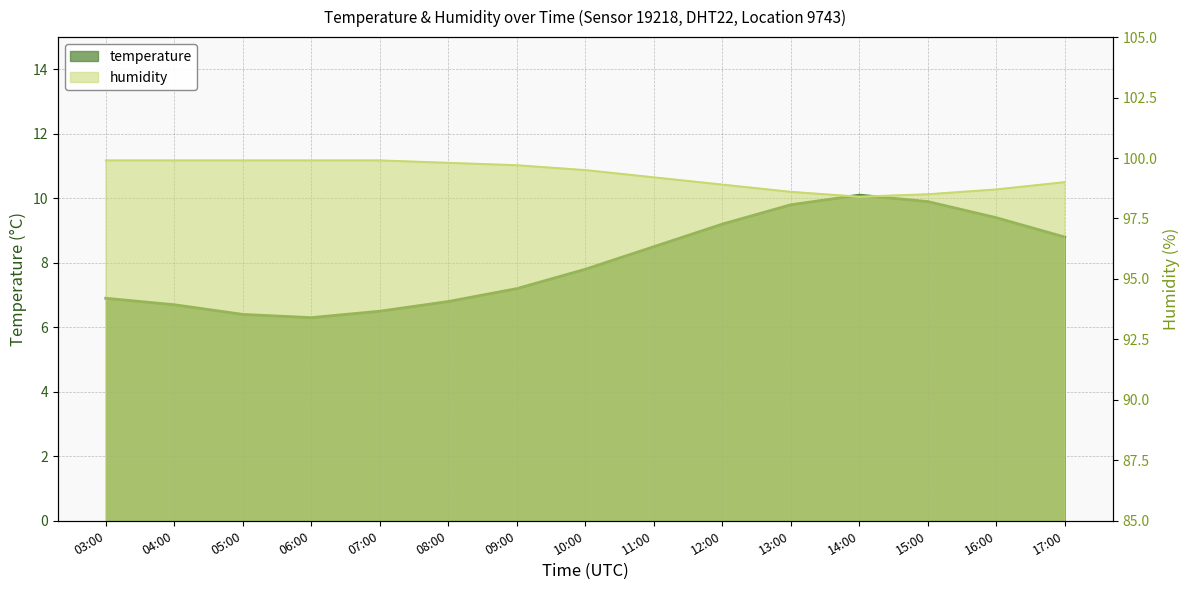

True or false: humidity has more than 1 interior local peaks.

False